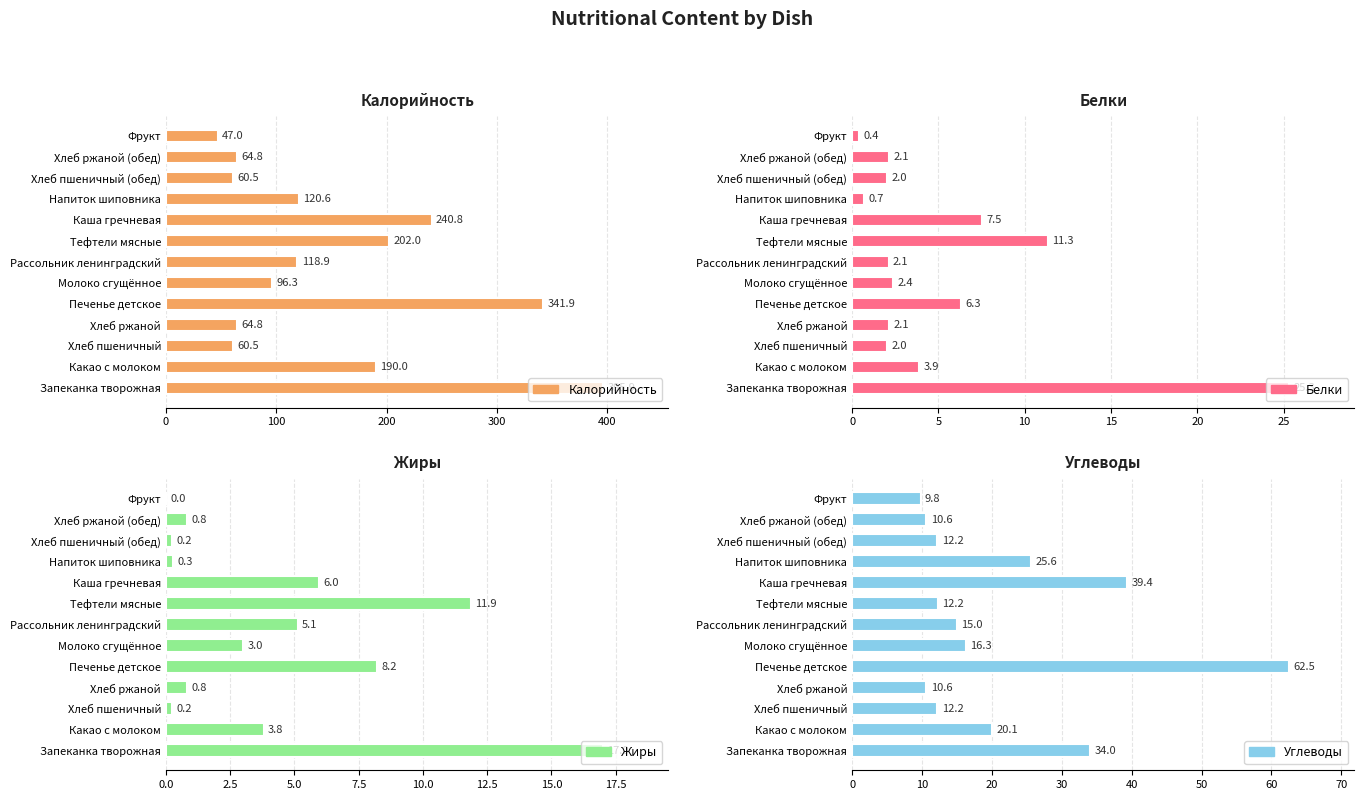

At Хлеб пшеничный, list the series in order from smallest to largest.

Жиры, Белки, Углеводы, Калорийность